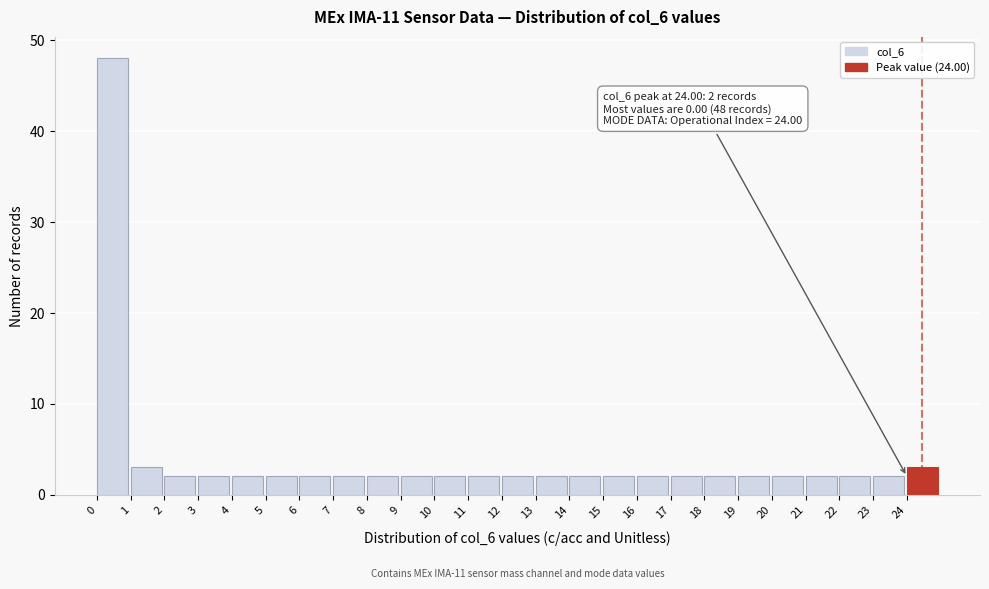

Which range on the x-axis has the tallest bar?

0 to 1